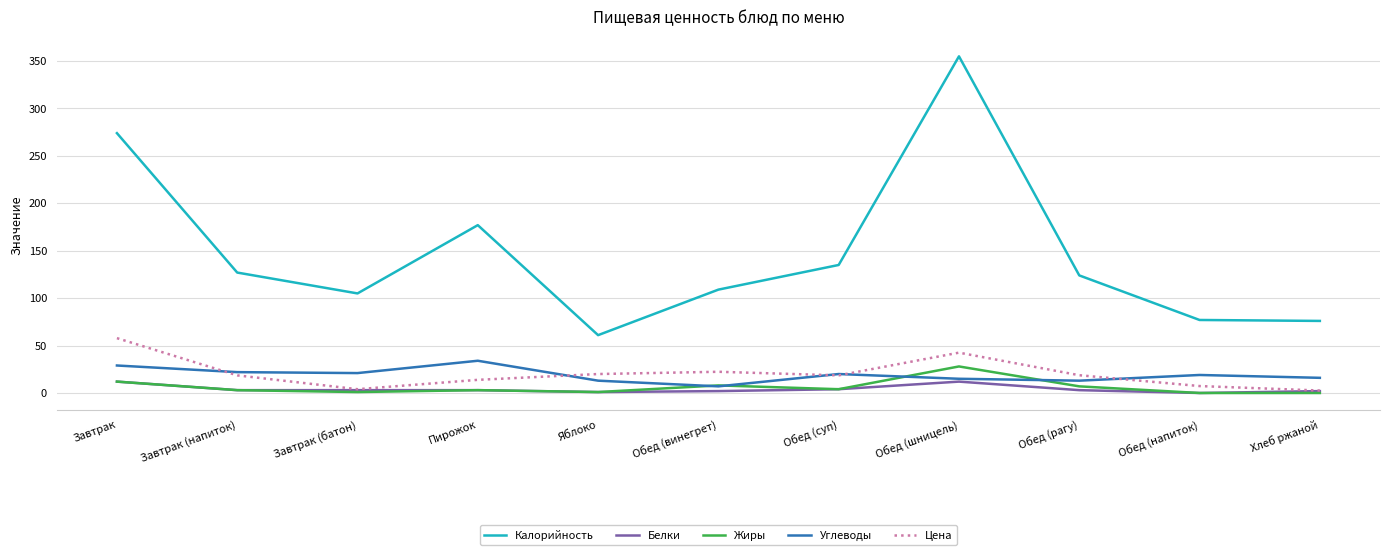

Between Пирожок and Яблоко, which series saw the biggest shift?

Калорийность